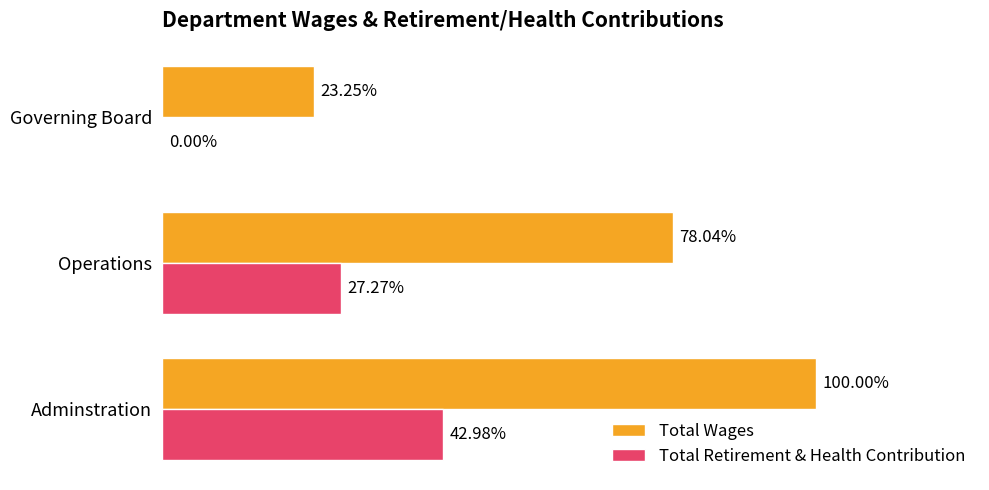

Which series has the largest total across all categories?

Total Wages